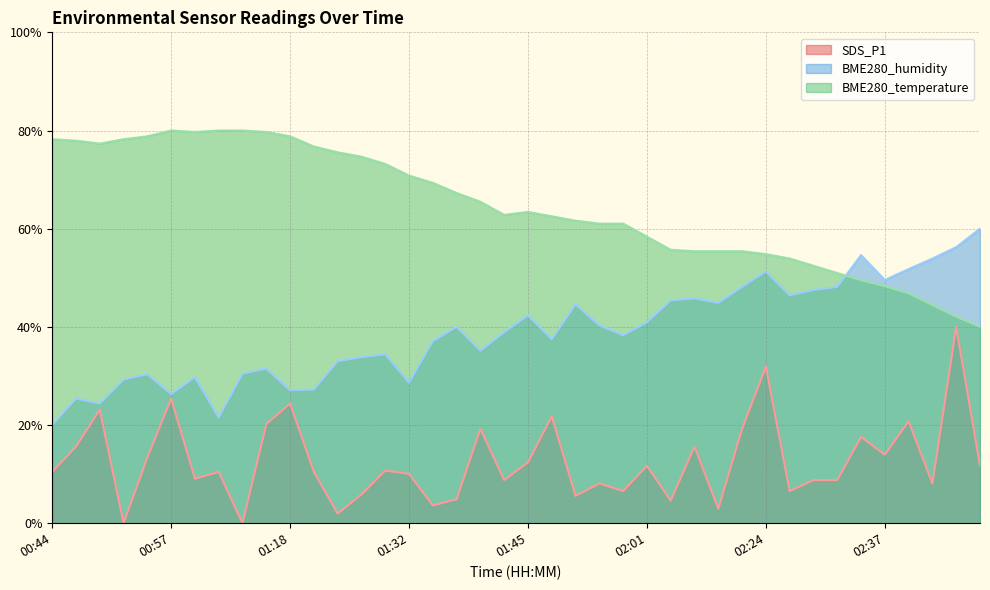

List the series in order of their peak value, highest first.

BME280_temperature, BME280_humidity, SDS_P1